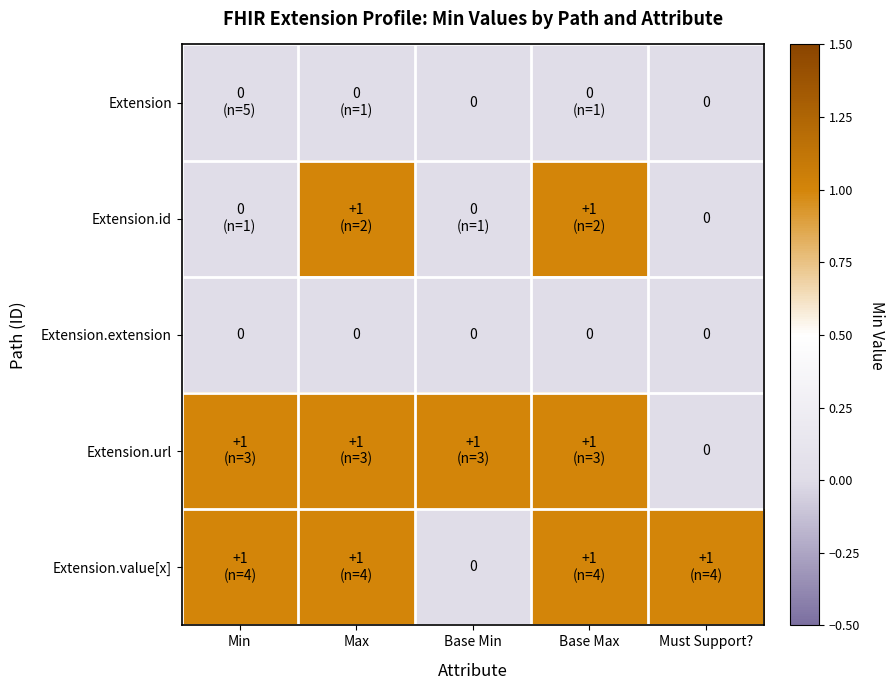

Which category has the highest value across all series?

Max